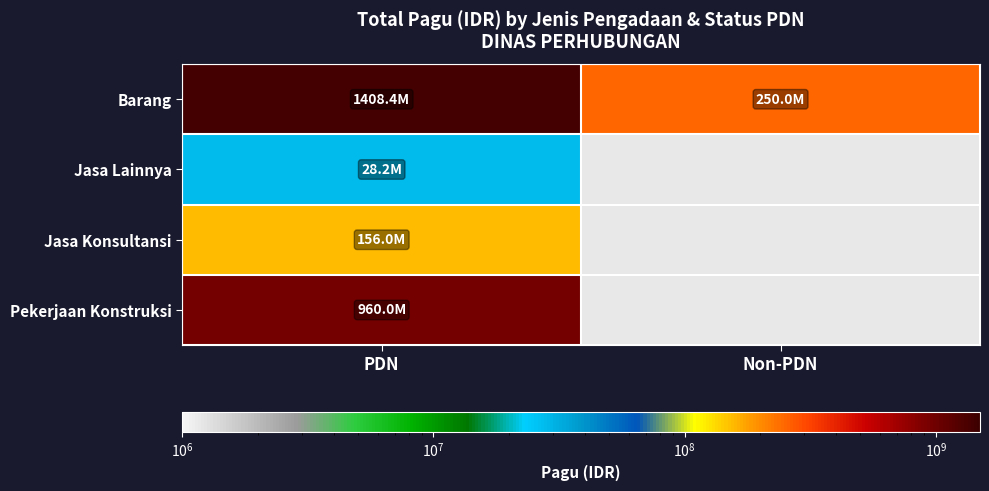

What is the greatest value displayed?

1408389750.0